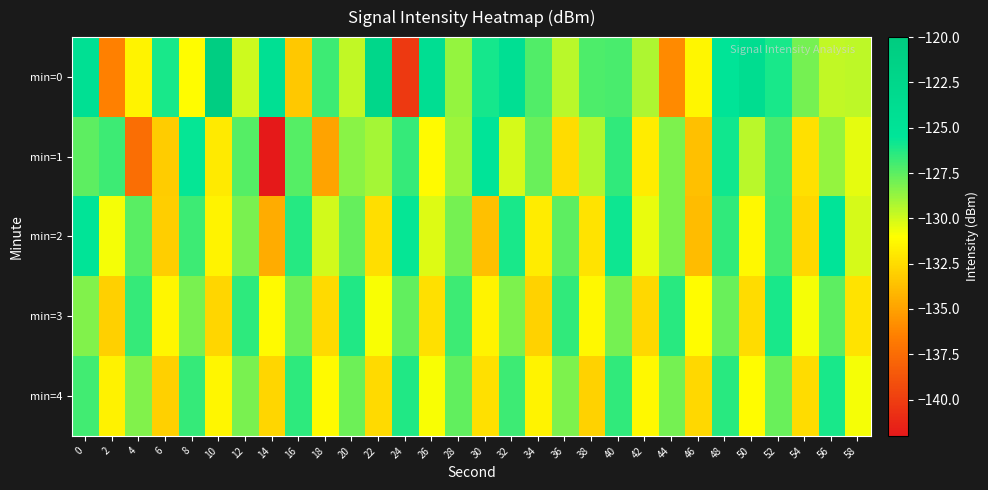

At which category is the sum across all series the highest?

48